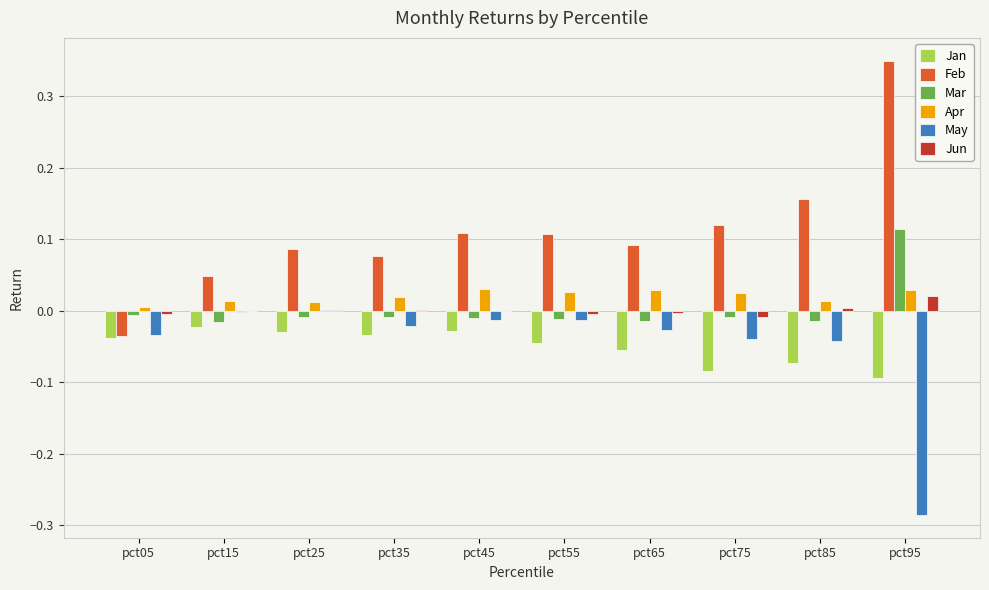

True or false: Jan has a value of -0.0 at pct05.

True